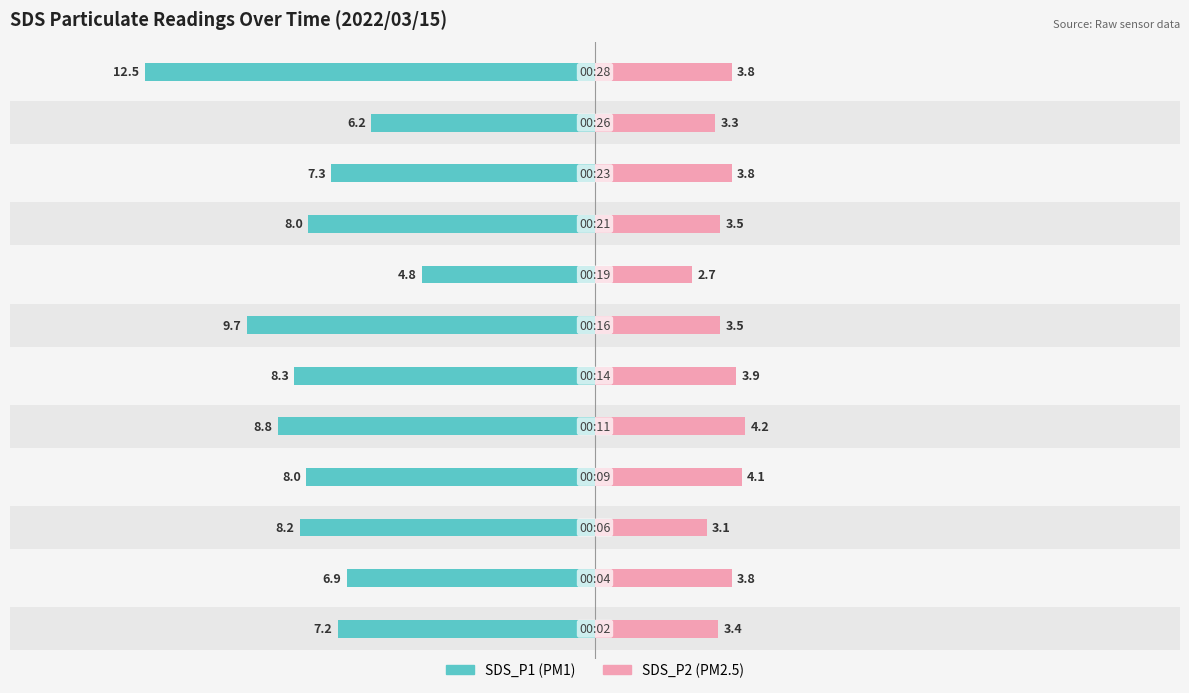

Which series has the largest total across all categories?

SDS_P1